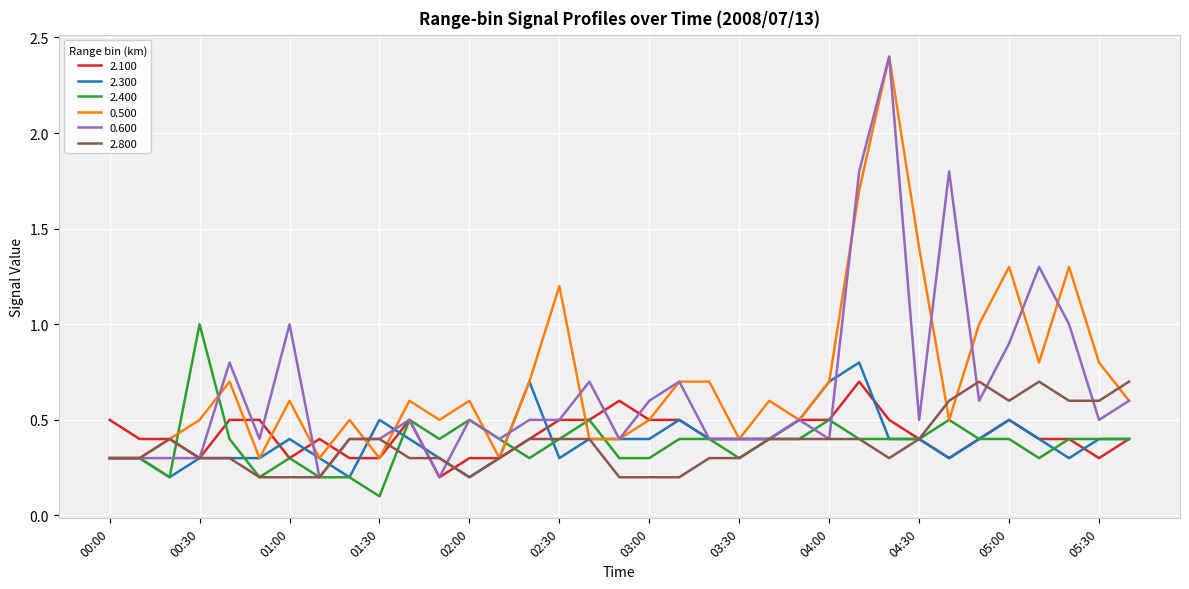

What is the maximum value for 2.100?

0.7